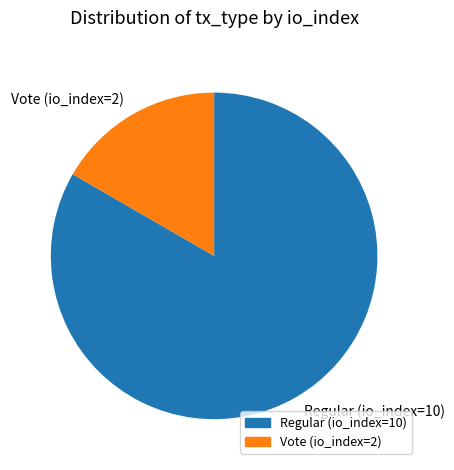

Which category accounts for the majority?

Regular (io_index=10)